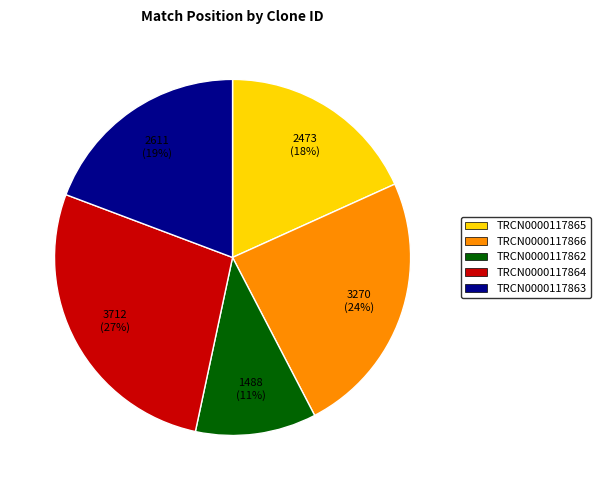

The TRCN0000117862 slice represents 5% of the pie. True or false?

False